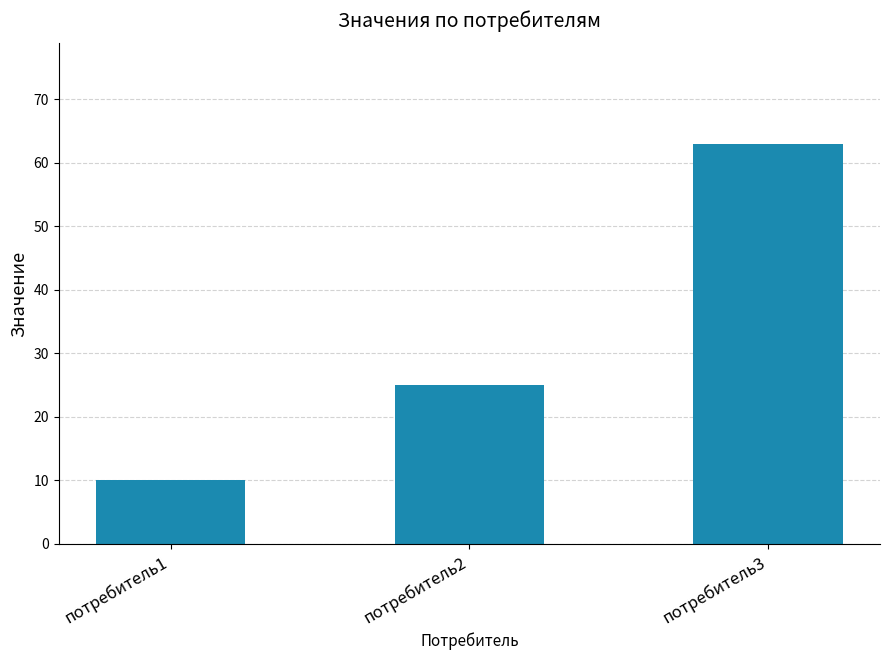

What is the sum of the values at потребитель2 and потребитель3?

88